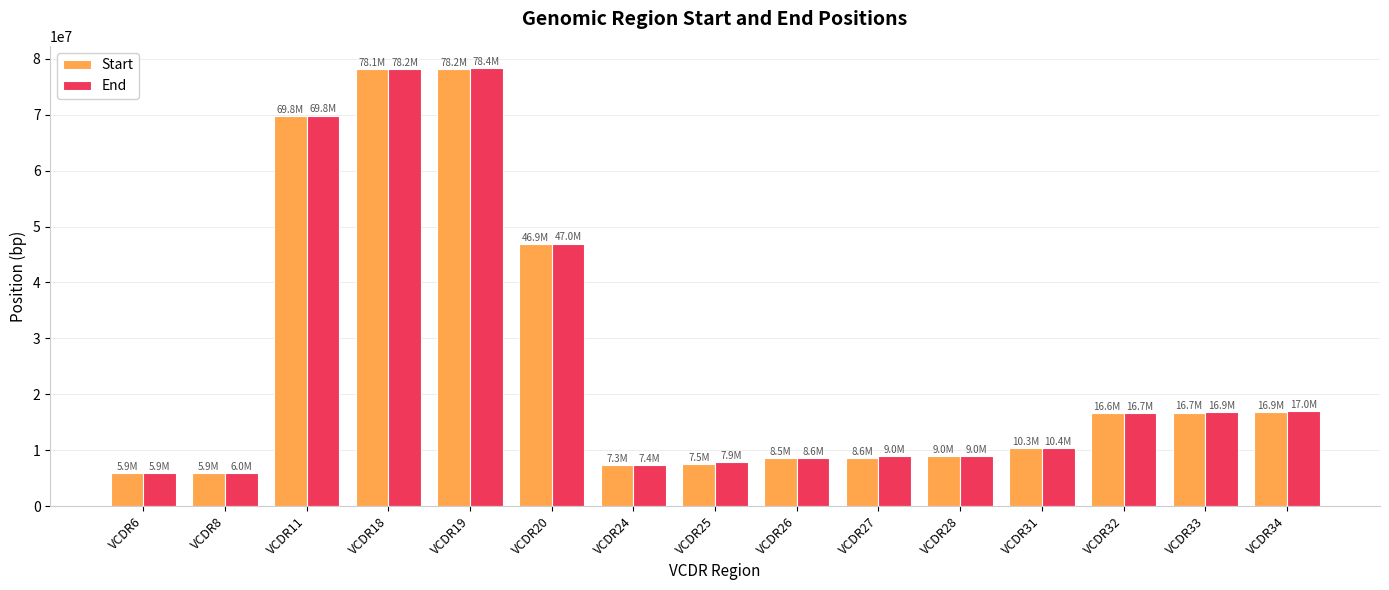

What is the value of the Start bar at the 9th from the left?

8544167